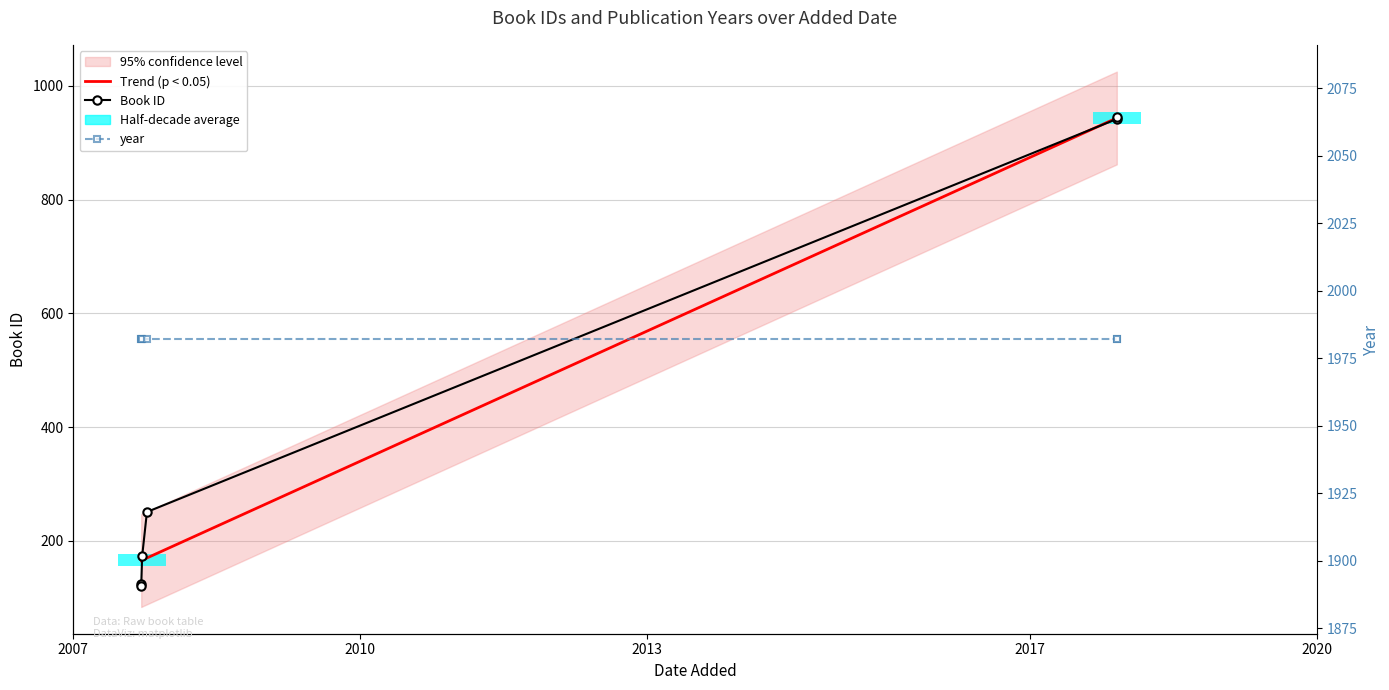

Is it true that year equals 3484.3 at 2010?

False